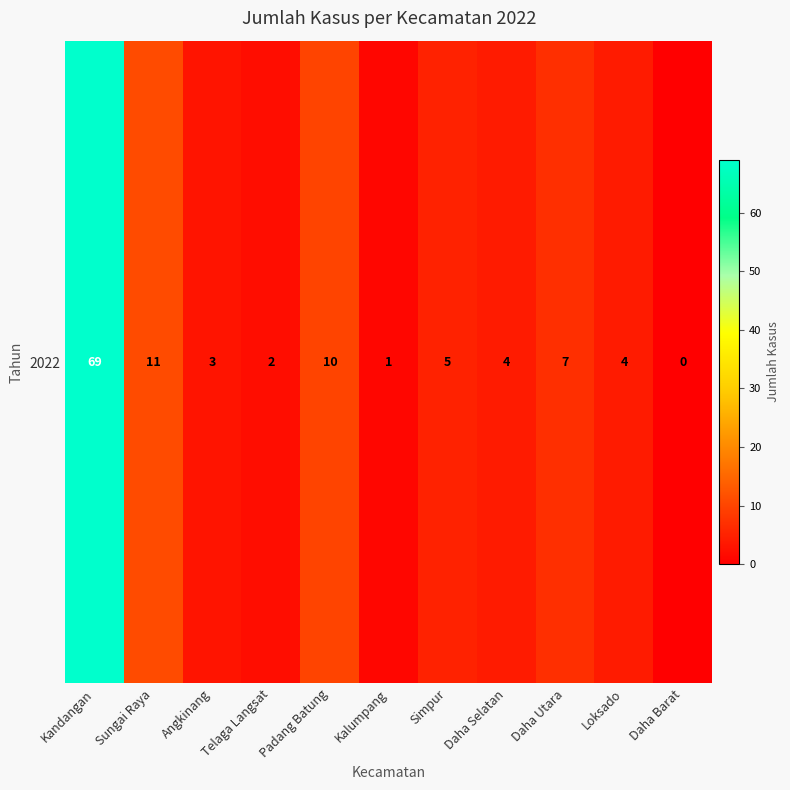

How many data points are less than 4?

4